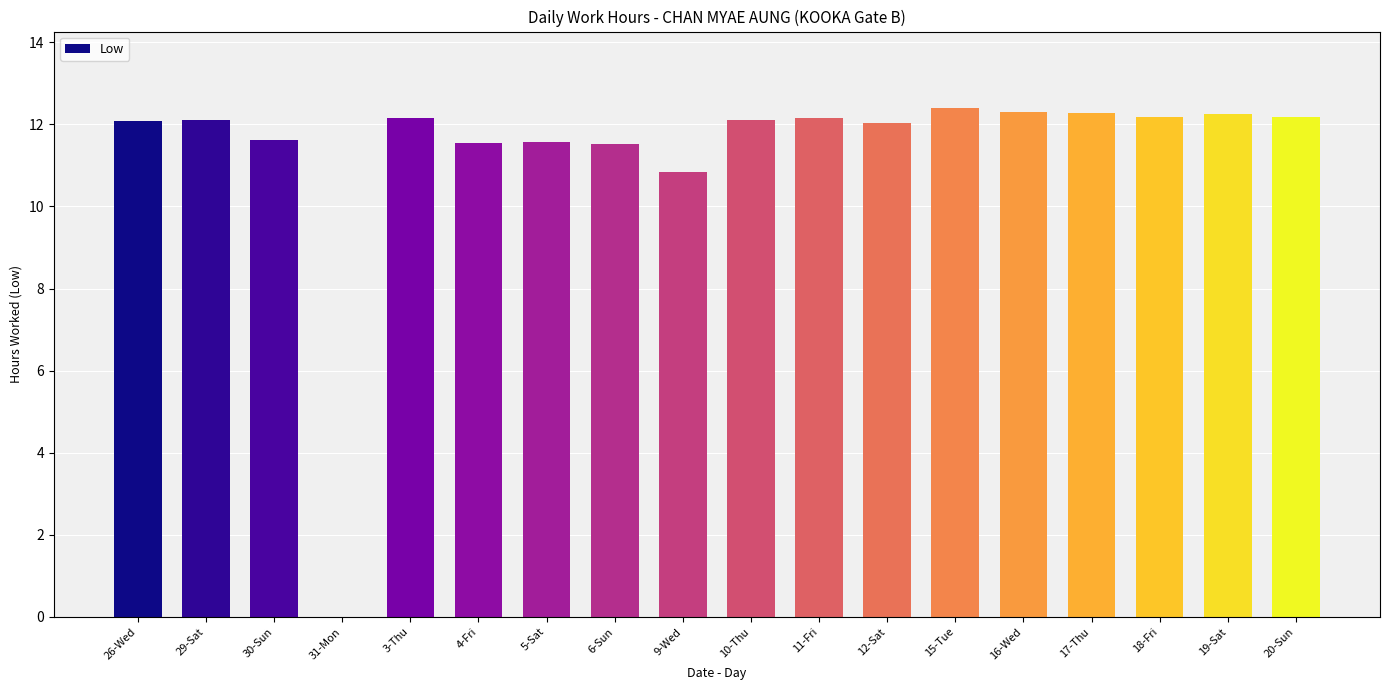

Where is the data nearest to the value 6?

9-Wed